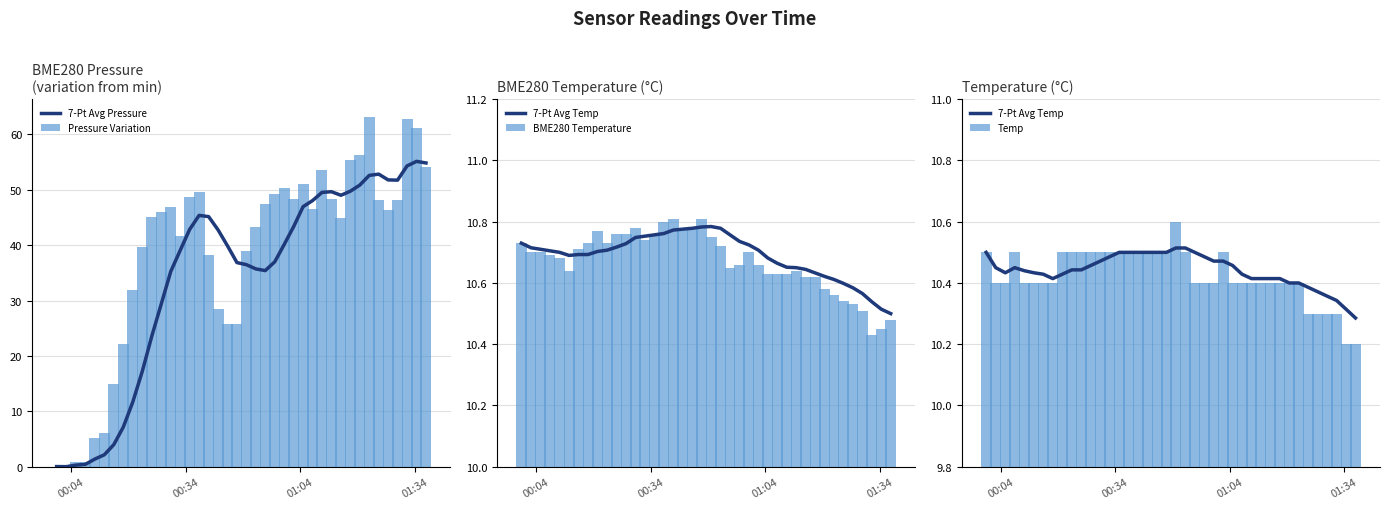

Count the BME280 Temperature values in the range 10 to 11.

40